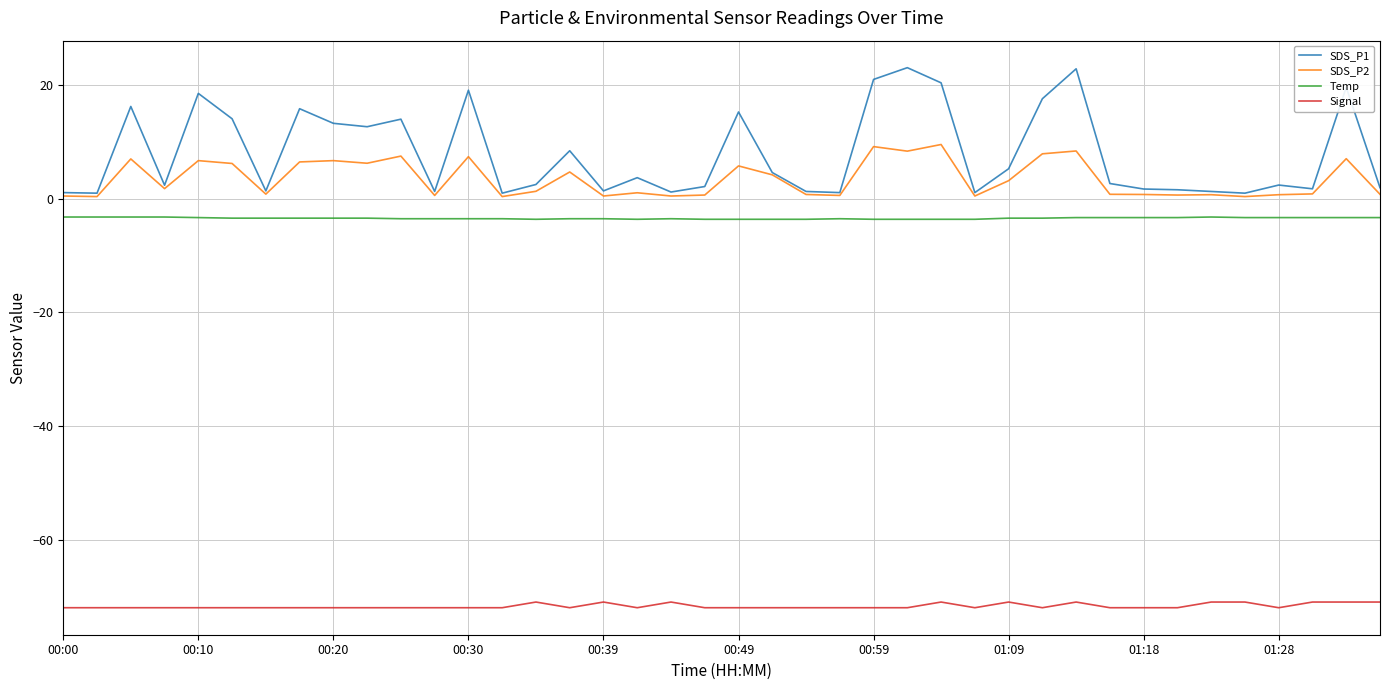

What is the maximum value for Temp?

-3.2